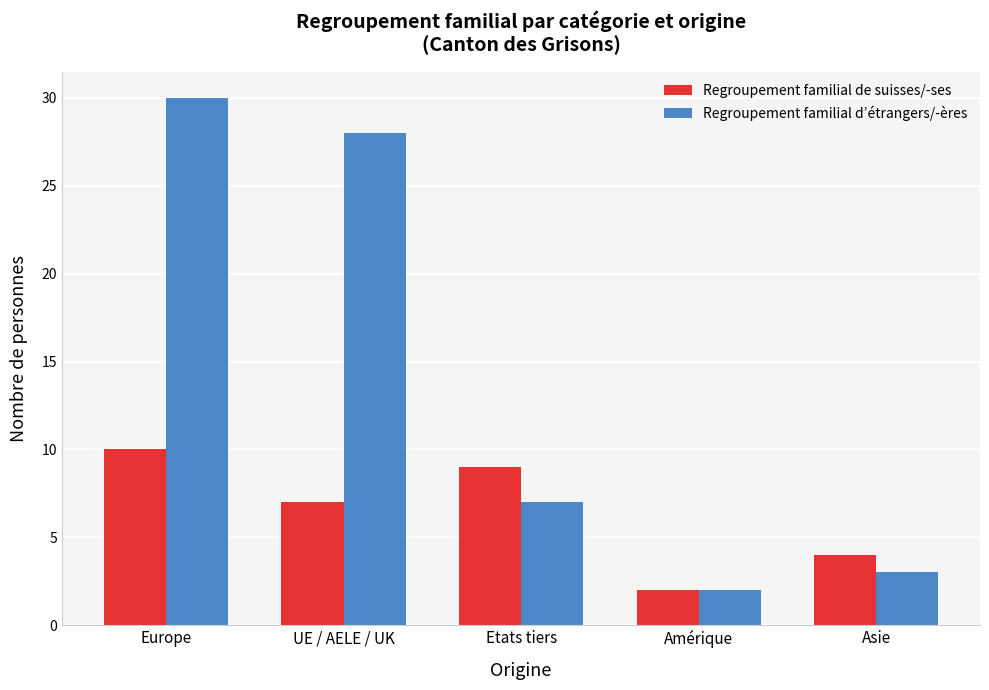

True or false: Regroupement familial d’étrangers/-ères has a value of 3 at Asie.

True